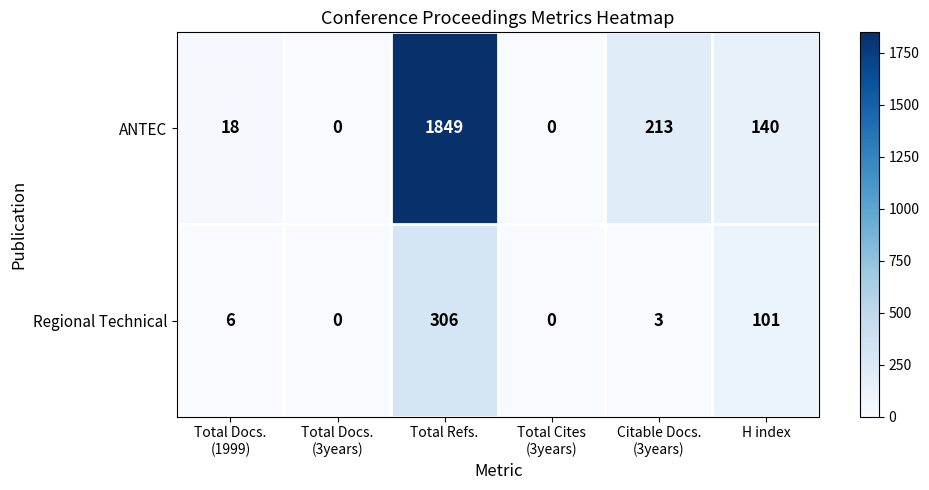

Count the number of categories in the chart.

6